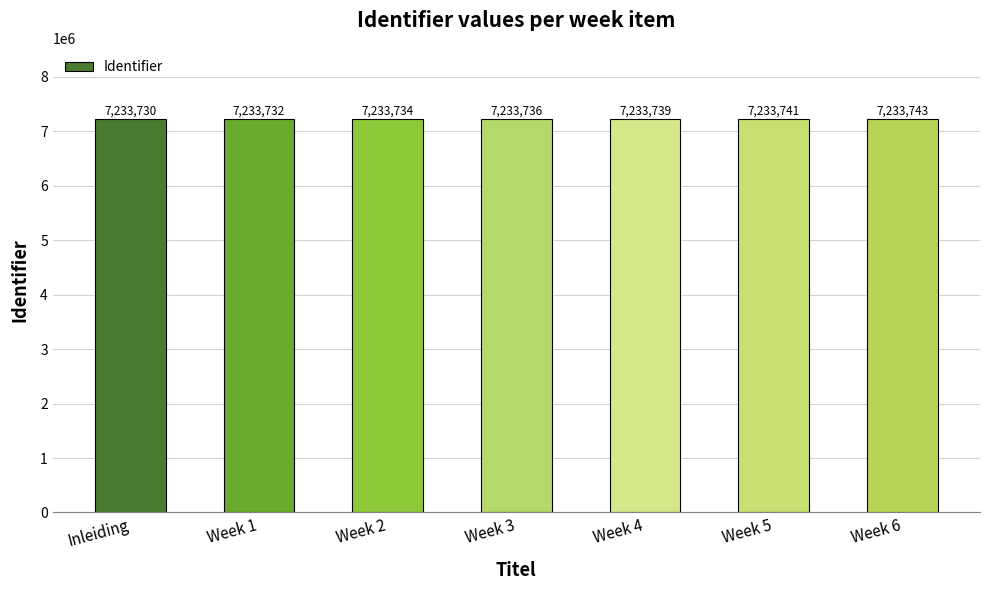

List the labels in order of value, smallest first.

Inleiding, Week 1, Week 2, Week 3, Week 4, Week 5, Week 6